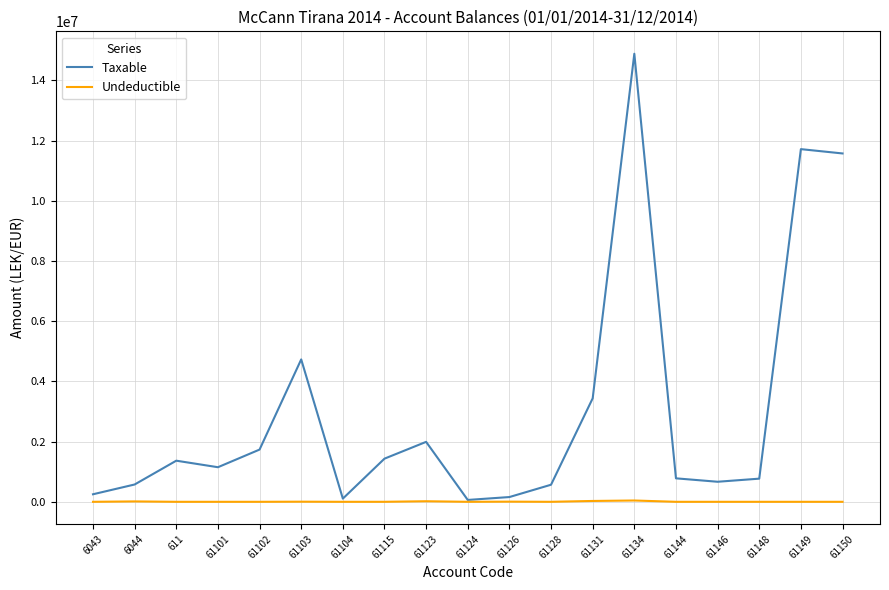

In Taxable, how many points are lower than both neighbors (excluding endpoints)?

4